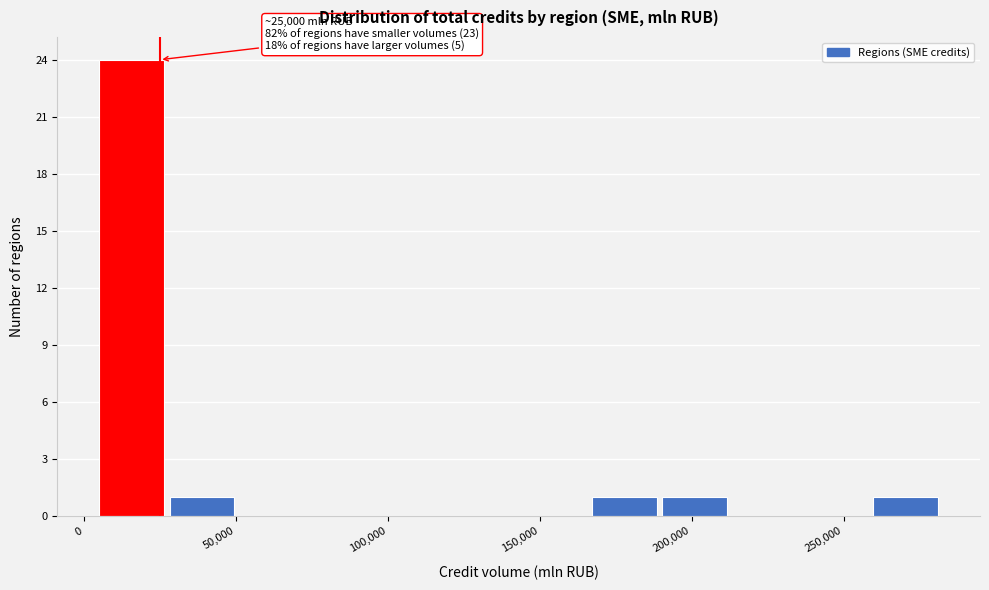

Which range on the x-axis has the tallest bar?

5000 to 25000